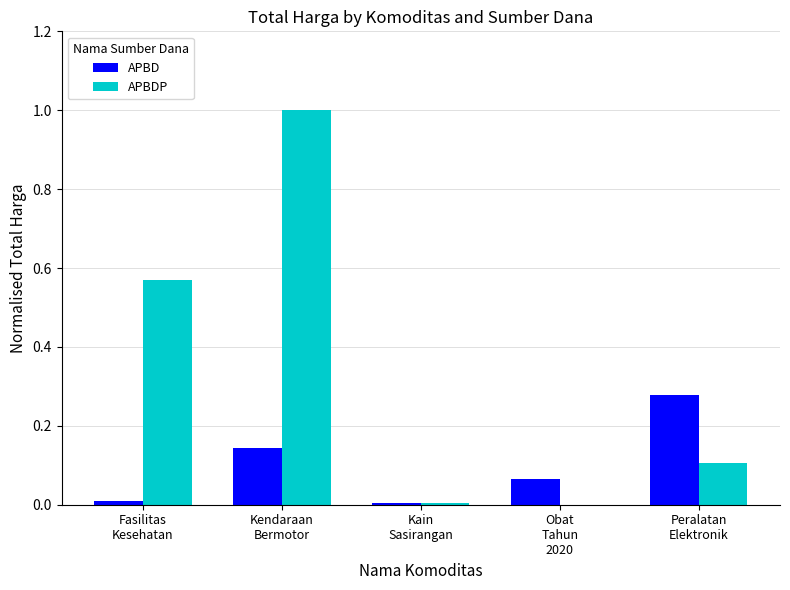

At which category does the chart reach its peak across all series?

Kendaraan
Bermotor